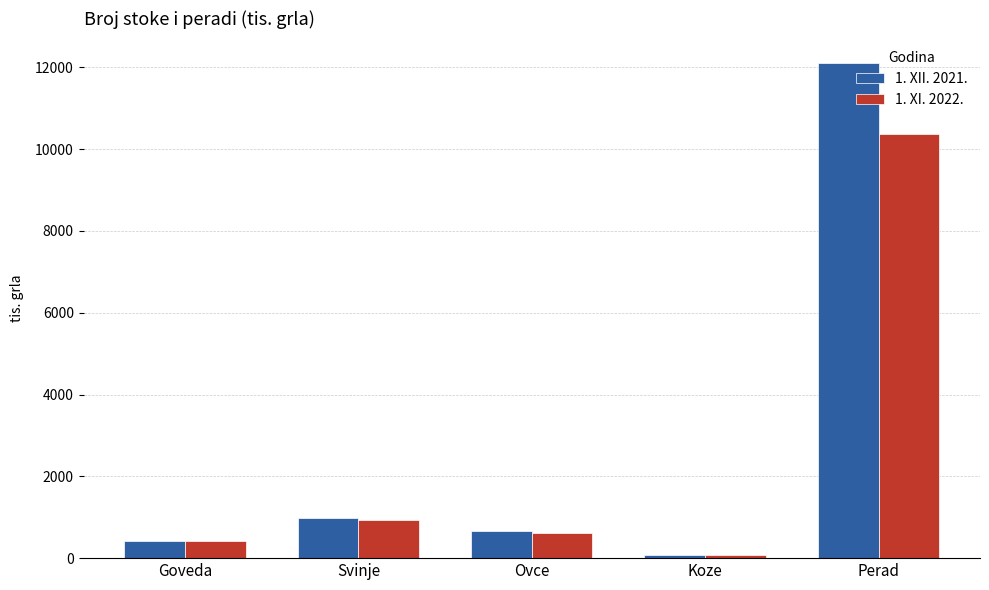

At which label is 1. XII. 2021. closest to 6091?

Svinje